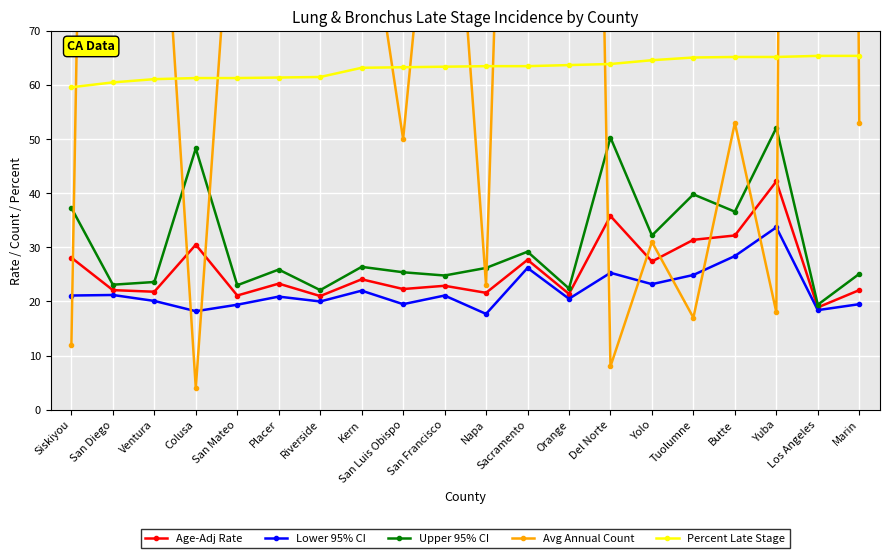

How many times do Lower 95% CI and Avg Annual Count cross each other?

9